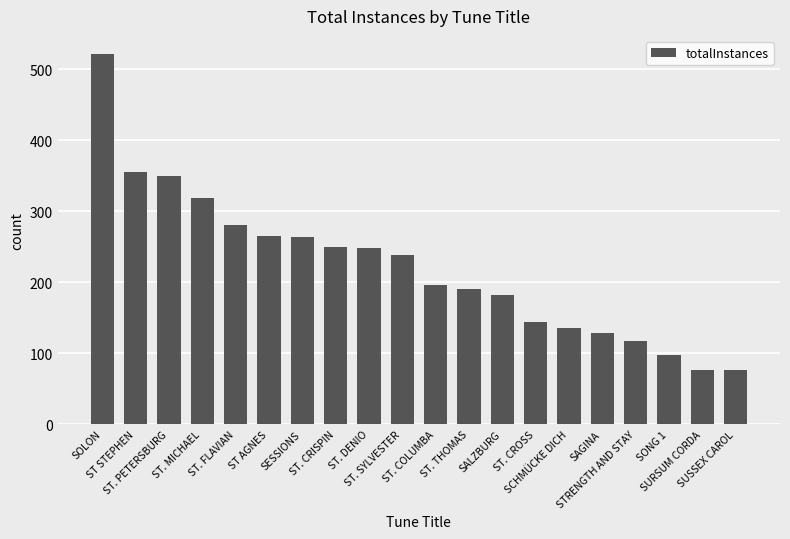

What is the greatest value displayed?

521